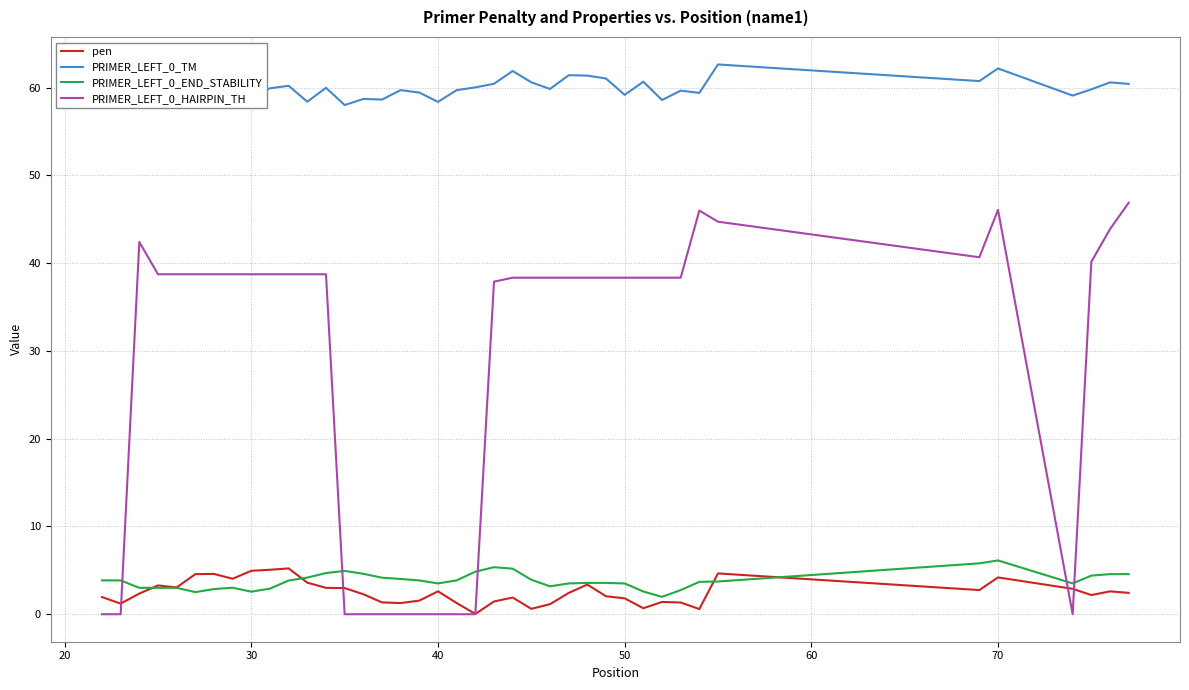

What is the greatest value displayed?

62.7